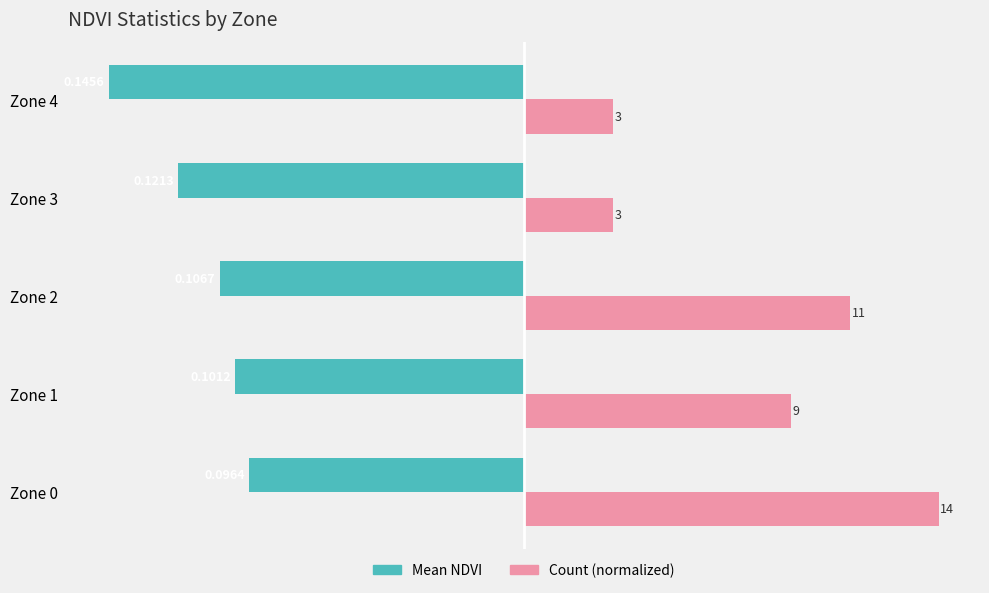

Rank the series by their average value, from lowest to highest.

Mean NDVI, Count (normalized)